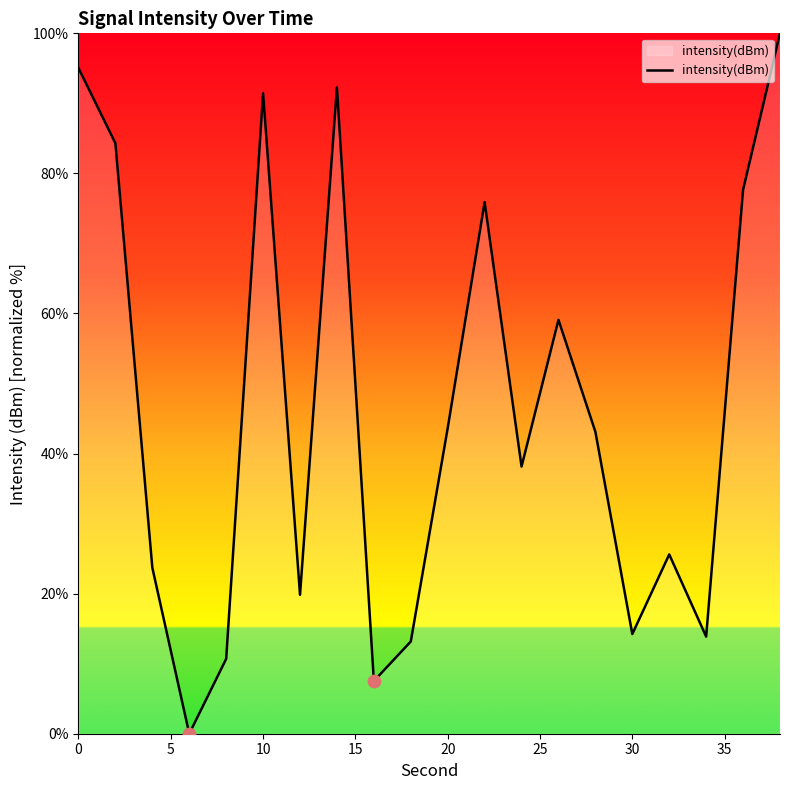

What is the greatest value displayed?

100.0